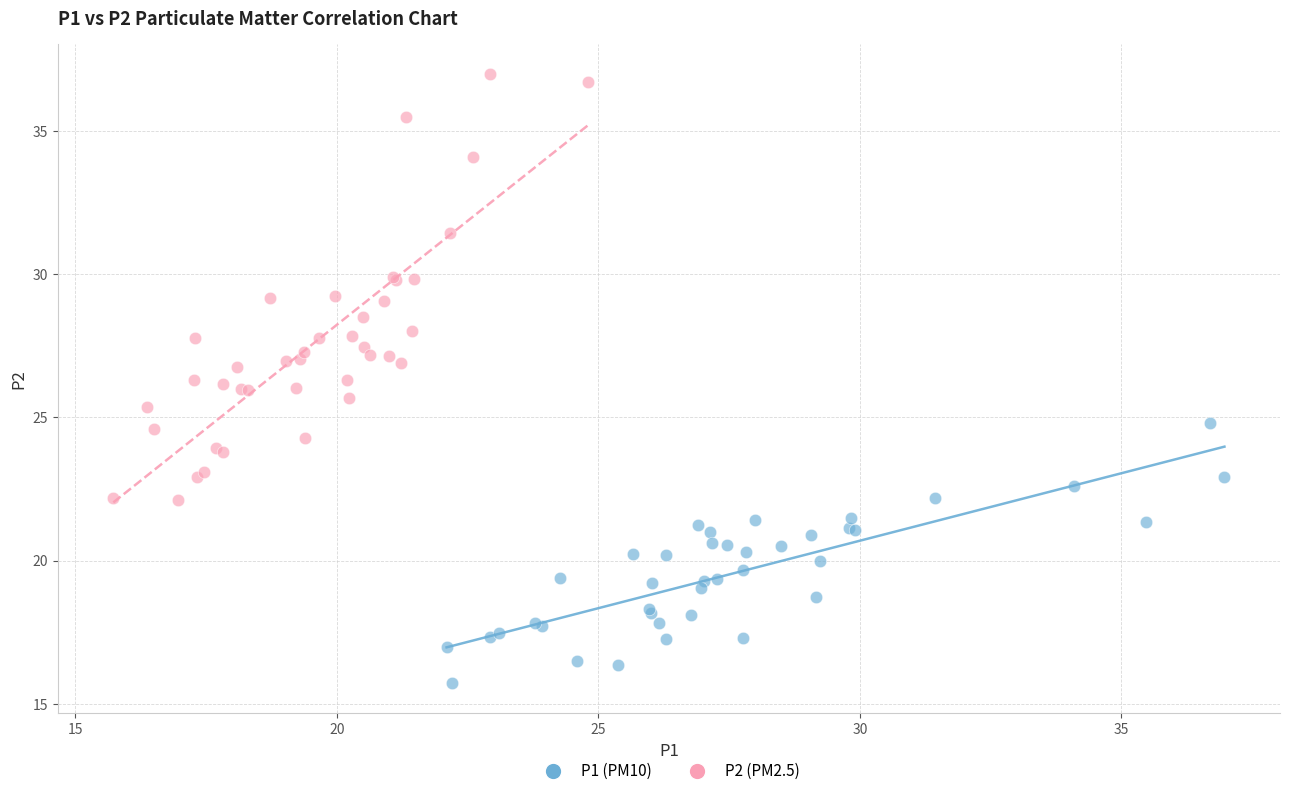

Which series reaches the maximum Y coordinate?

P2 (PM2.5)